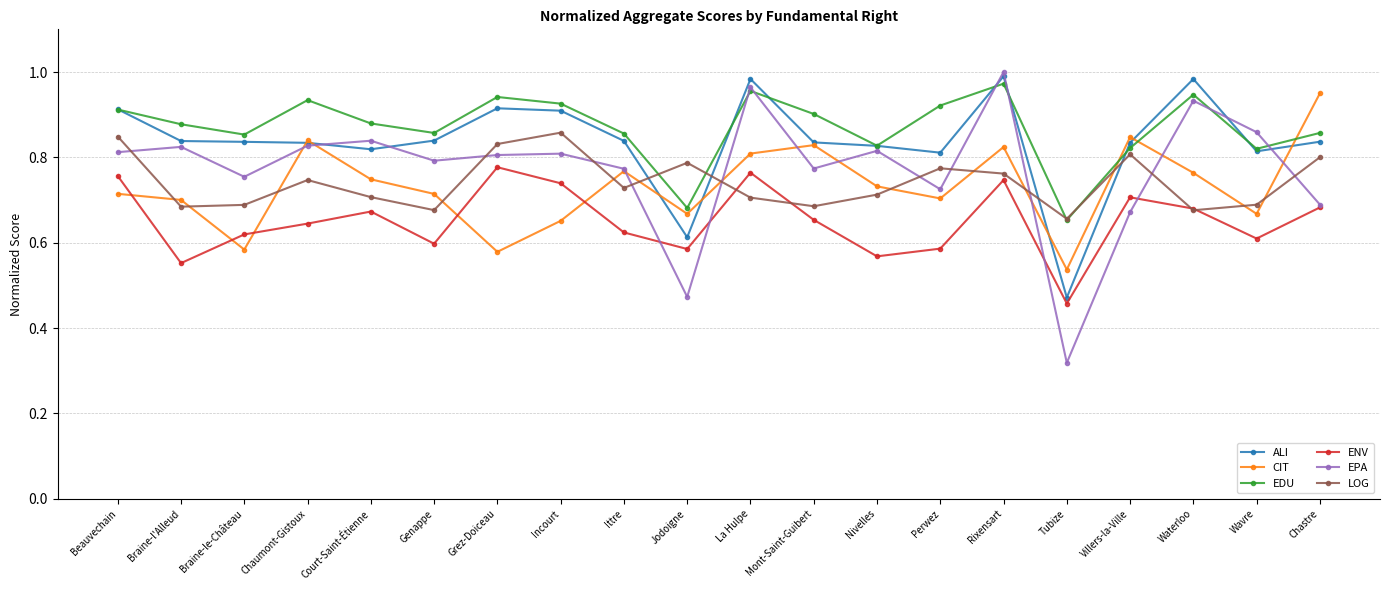

Where is the first local minimum for EDU?

Braine-le-Château